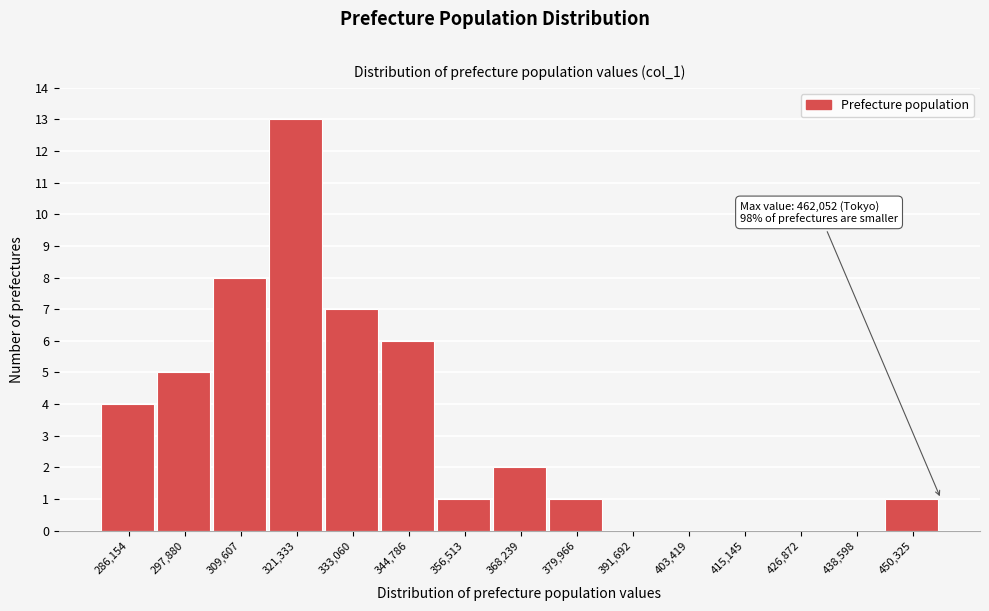

Reading left to right, extract all data points from this chart.

286,154=4	297,880=5	309,607=8	321,333=13	333,060=7	344,786=6	356,513=1	368,239=2	379,966=1	391,692=0	403,419=0	415,145=0	426,872=0	438,598=0	450,325=1